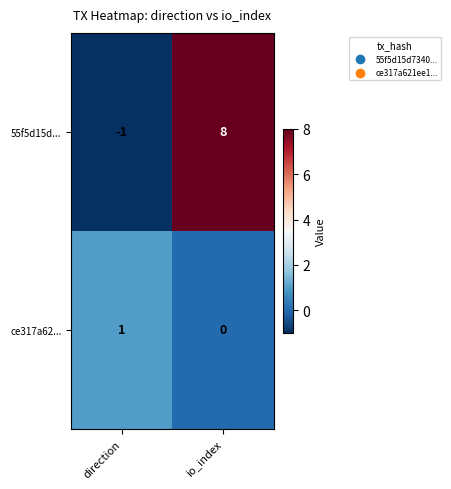

The value of ce317a62... at io_index is 0. True or false?

True